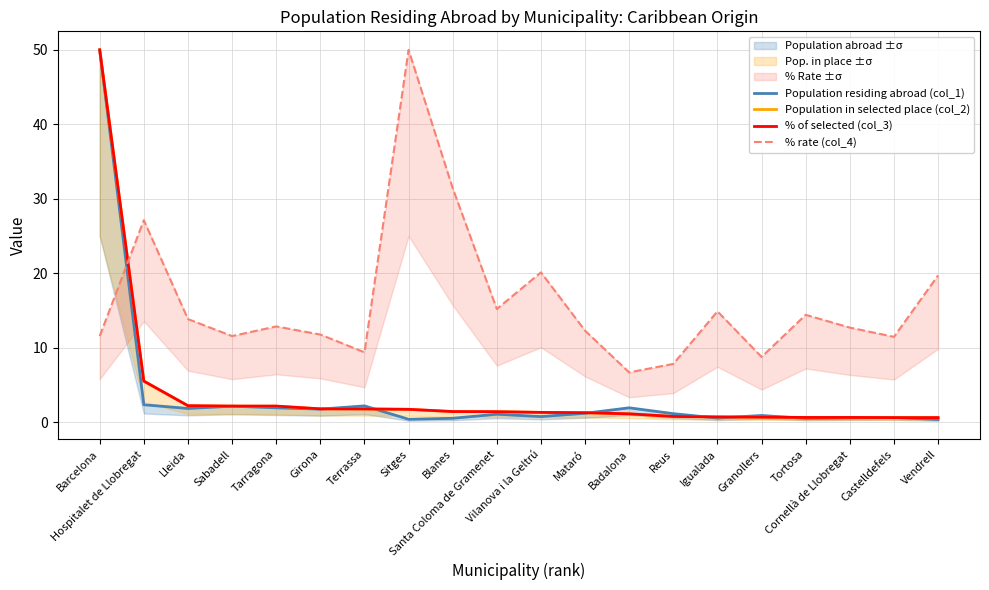

The % rate (col_4) series shows 24.8 at Santa Coloma de Gramenet. True or false?

False